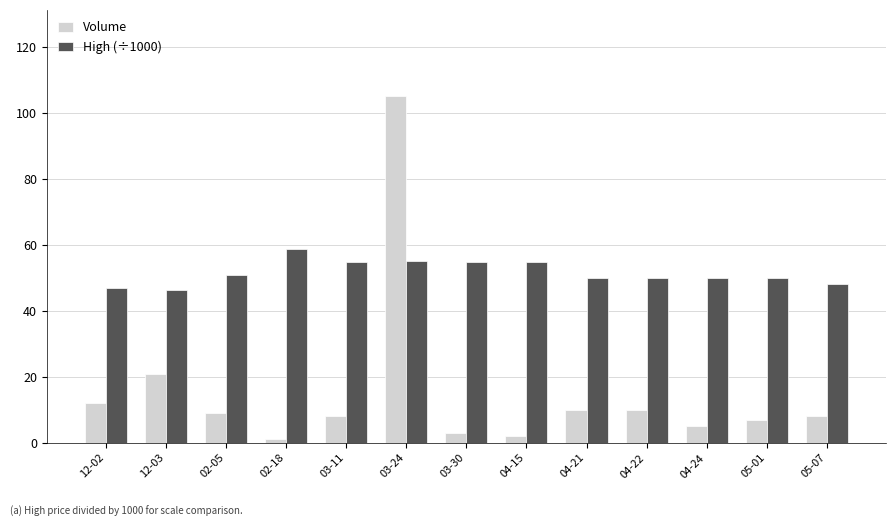

How many data points does each series have?

13